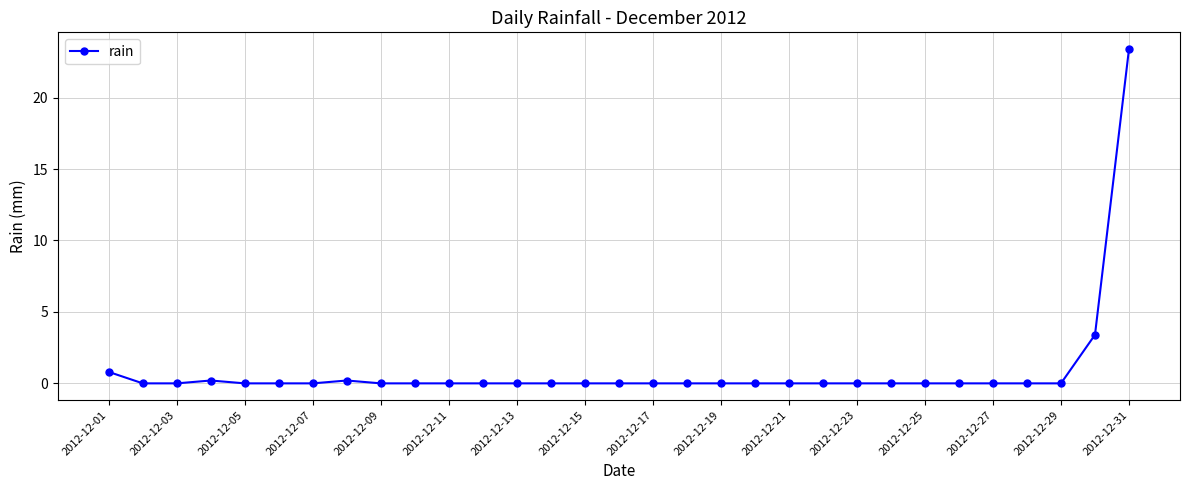

What is the greatest value displayed?

23.4